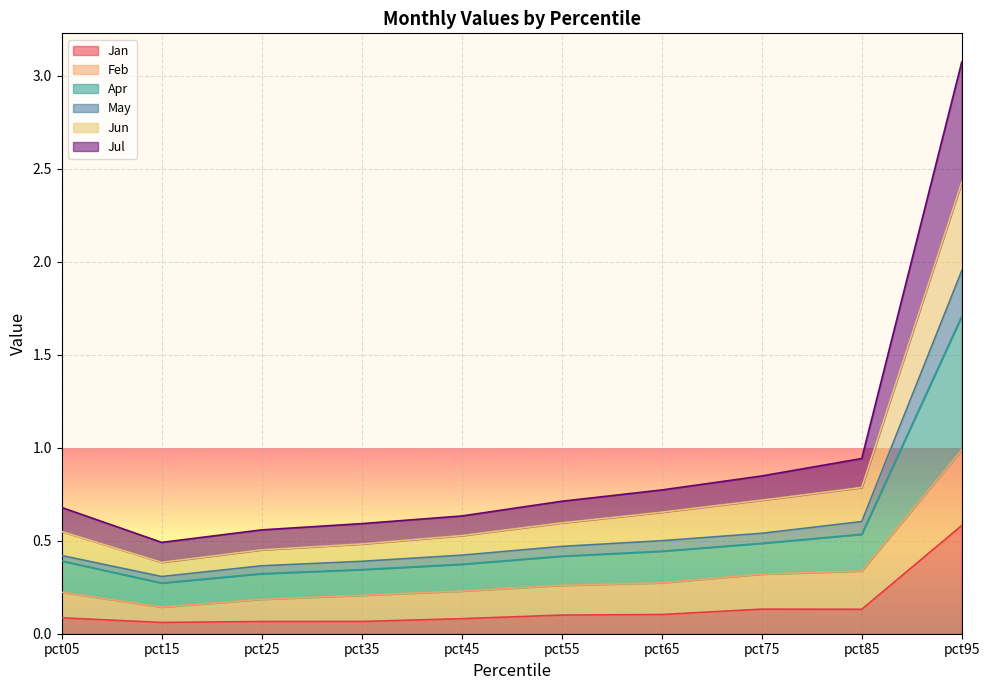

At which category does Jun reach its first local valley?

pct15